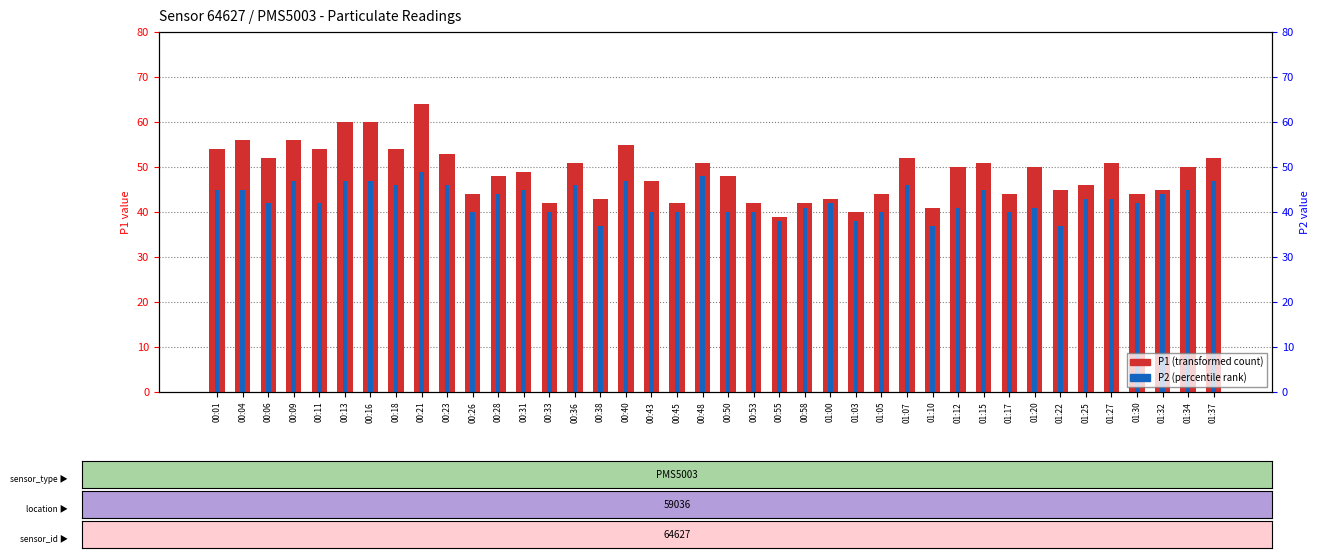

The value of P1 (transformed count) at 01:15 is 51. True or false?

True